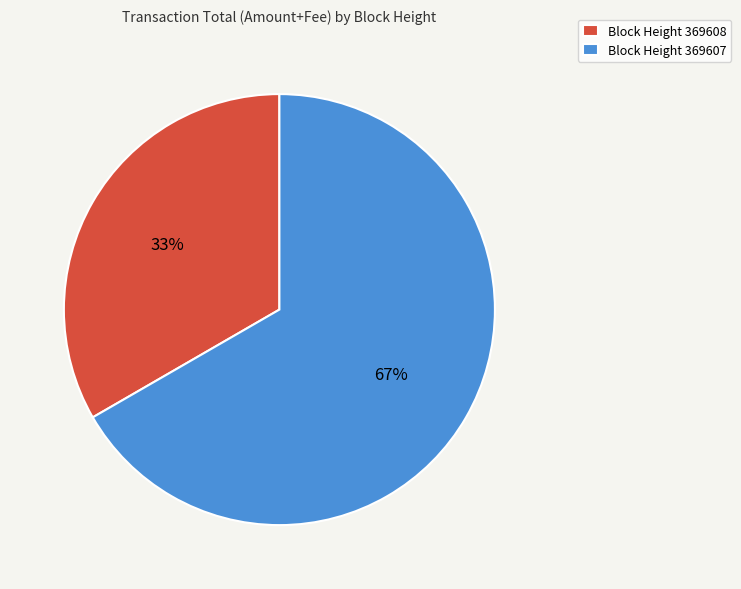

To the nearest percent, what is the average slice percentage?

50%